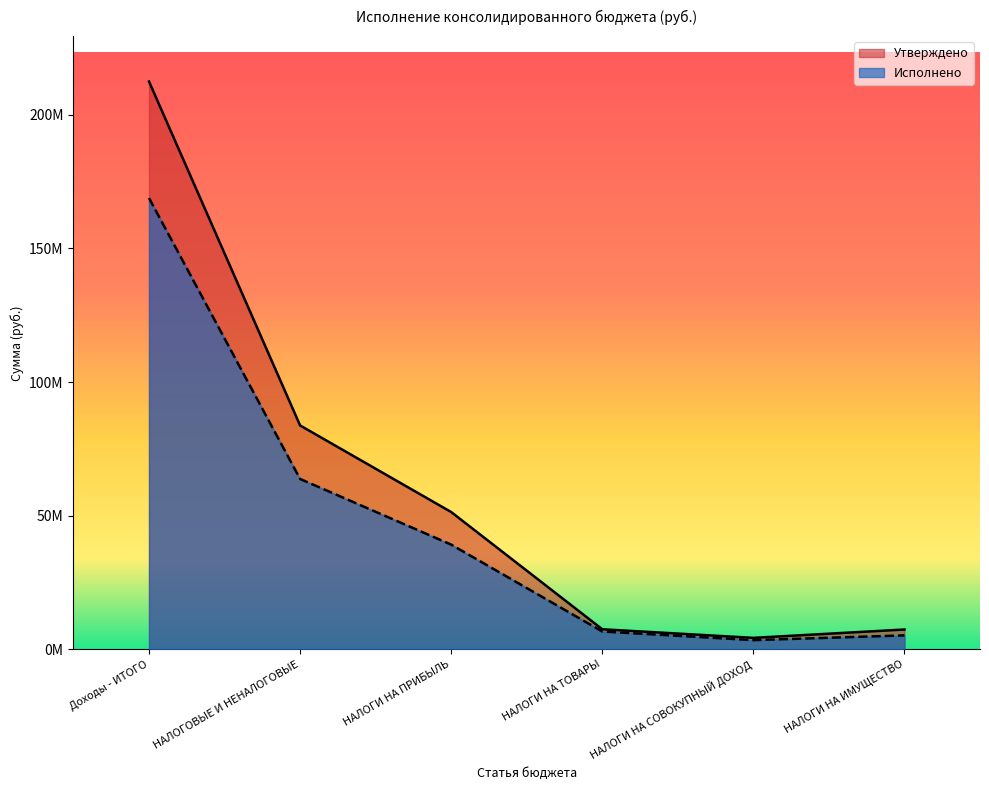

Is the value of Исполнено at НАЛОГИ НА ТОВАРЫ greater than the value of Утверждено at НАЛОГИ НА ТОВАРЫ?

No